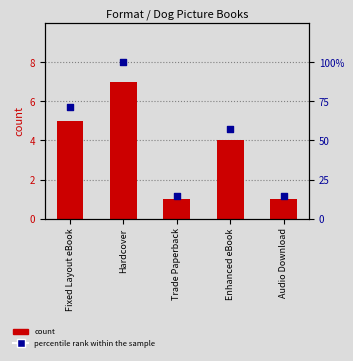

Which series has the largest total across all categories?

percentile rank within the sample